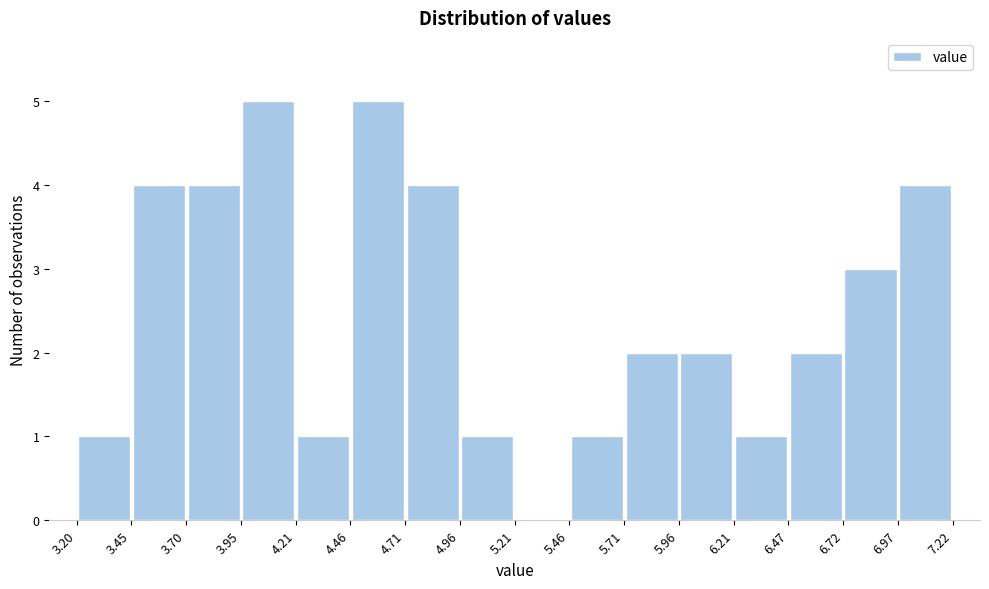

What is the height of the bar covering 5.46 to 5.71 on the x-axis? The values are not printed on the chart, so give them approximately, as read against the axis.

1